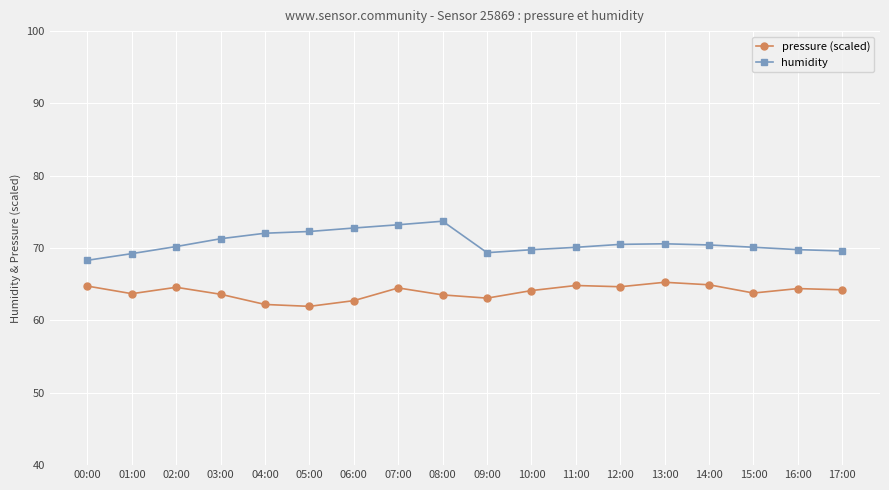

What is the smallest value displayed?

62.0